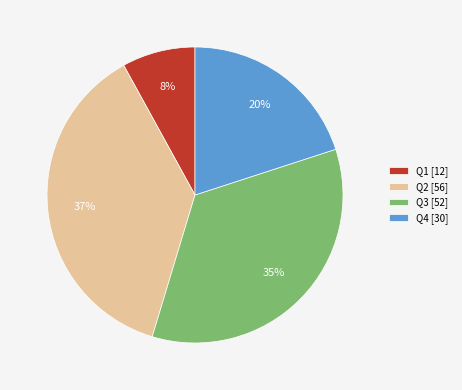

The Q3 slice represents 35% of the pie. True or false?

True